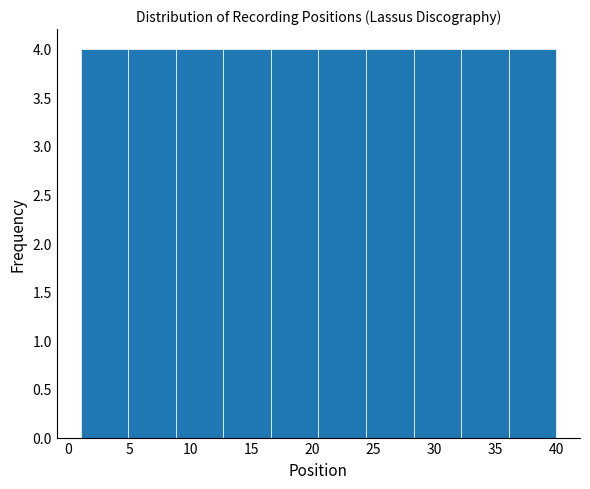

Reading left to right, list every bar in this chart as the range it spans on the x-axis followed by its height. Neither the bar edges nor the heights are printed on the chart, so give them approximately, as read against the axes.

1.0 to 4.9: 4
4.9 to 8.8: 4
8.8 to 12.7: 4
12.7 to 16.6: 4
16.6 to 20.5: 4
20.5 to 24.4: 4
24.4 to 28.3: 4
28.3 to 32.2: 4
32.2 to 36.1: 4
36.1 to 40.0: 4